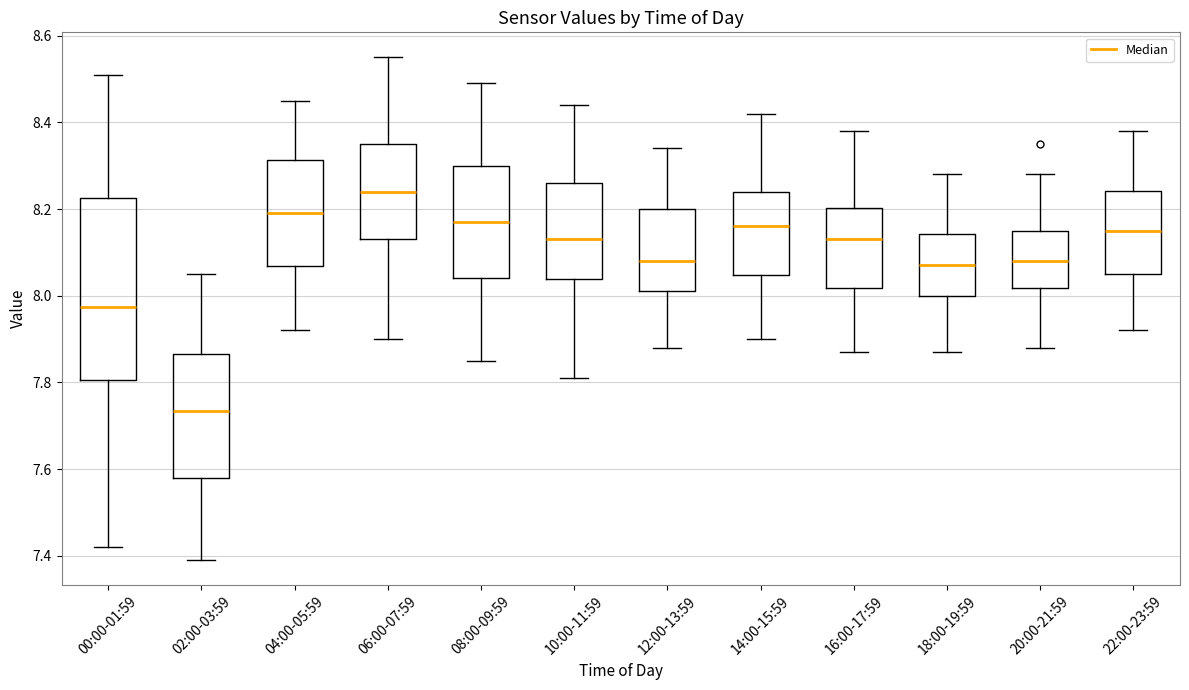

Reading left to right, transcribe this box plot: for each box, give where its median line is, the range the box spans, and where its two whiskers end, as read against the y-axis. The values are not printed on the chart, so give them approximately, as read against the axis.

00:00-01:59: median 7.98, box 7.80 to 8.22, whiskers 7.42 to 8.52
02:00-03:59: median 7.74, box 7.58 to 7.86, whiskers 7.40 to 8.06
04:00-05:59: median 8.20, box 8.06 to 8.32, whiskers 7.92 to 8.46
06:00-07:59: median 8.24, box 8.14 to 8.36, whiskers 7.90 to 8.56
08:00-09:59: median 8.18, box 8.04 to 8.30, whiskers 7.86 to 8.50
10:00-11:59: median 8.14, box 8.04 to 8.26, whiskers 7.82 to 8.44
12:00-13:59: median 8.08, box 8.02 to 8.20, whiskers 7.88 to 8.34
14:00-15:59: median 8.16, box 8.04 to 8.24, whiskers 7.90 to 8.42
16:00-17:59: median 8.14, box 8.02 to 8.20, whiskers 7.88 to 8.38
18:00-19:59: median 8.08, box 8.00 to 8.14, whiskers 7.88 to 8.28
20:00-21:59: median 8.08, box 8.02 to 8.16, whiskers 7.88 to 8.28
22:00-23:59: median 8.16, box 8.06 to 8.24, whiskers 7.92 to 8.38